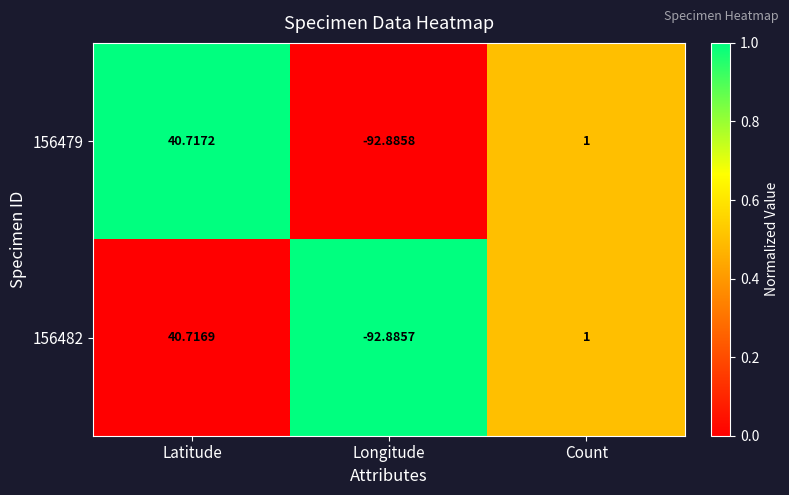

Rank the categories by 156482 value from highest to lowest.

Latitude, Count, Longitude